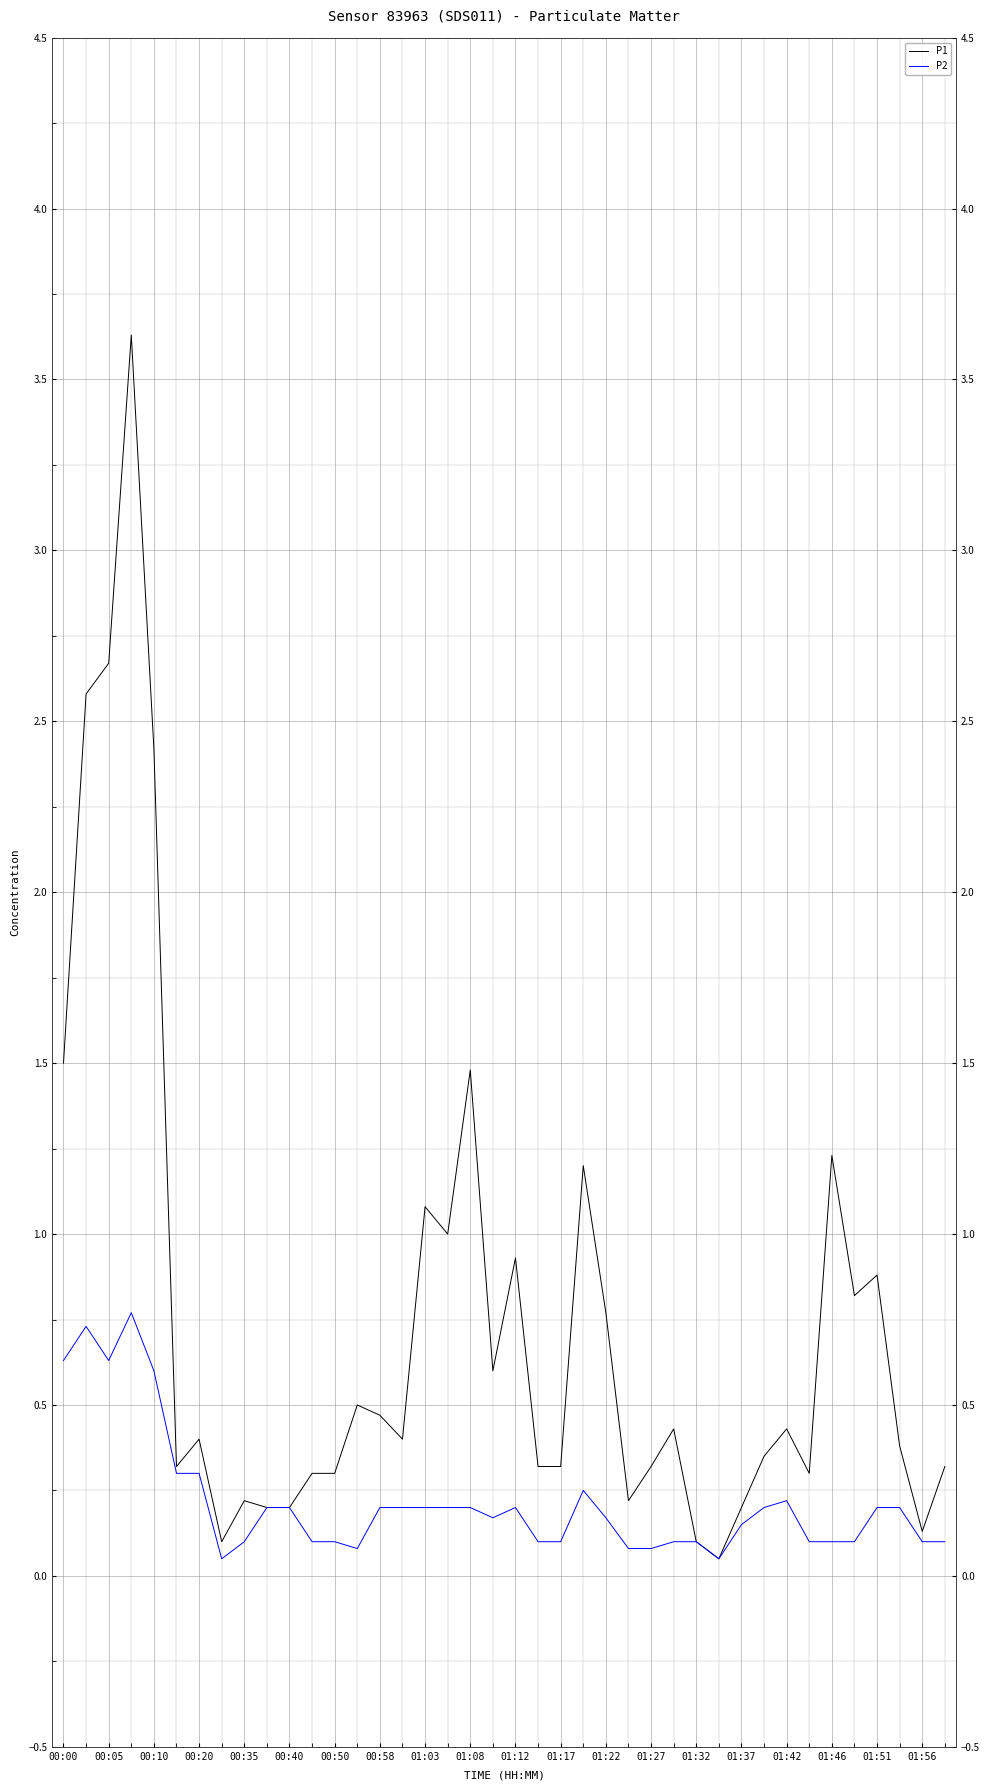

What is the minimum value shown in the chart?

0.1